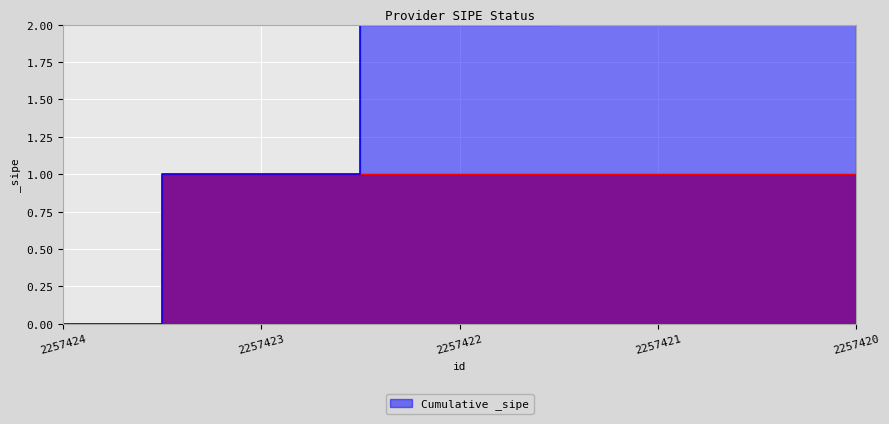

What is the sum of all values?

4